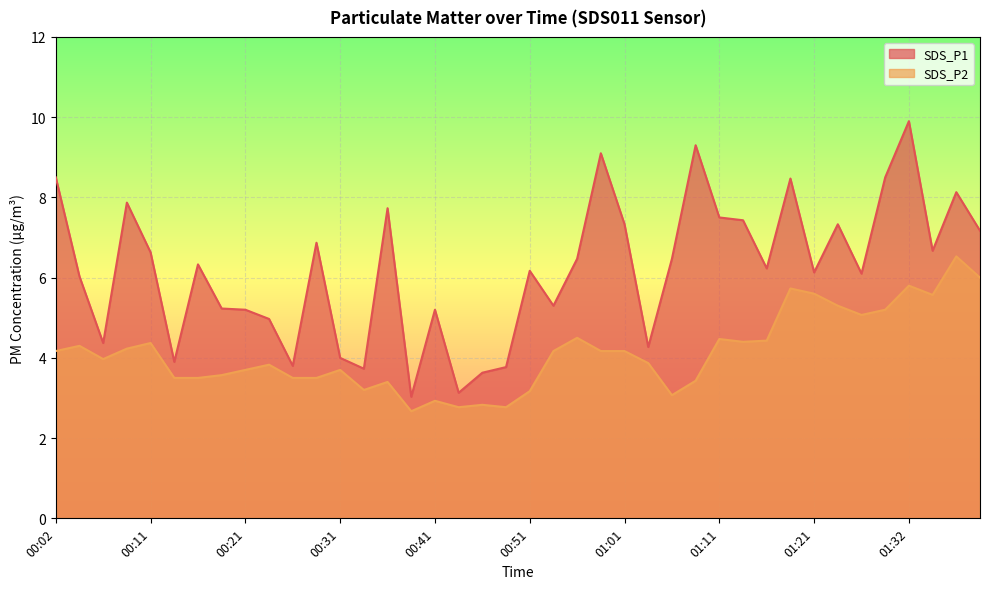

At which category does the chart reach its minimum across all series?

00:38